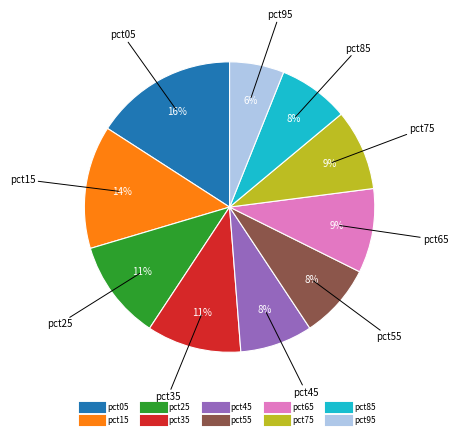

What percentage is the pct15 slice, to the nearest percent?

14%